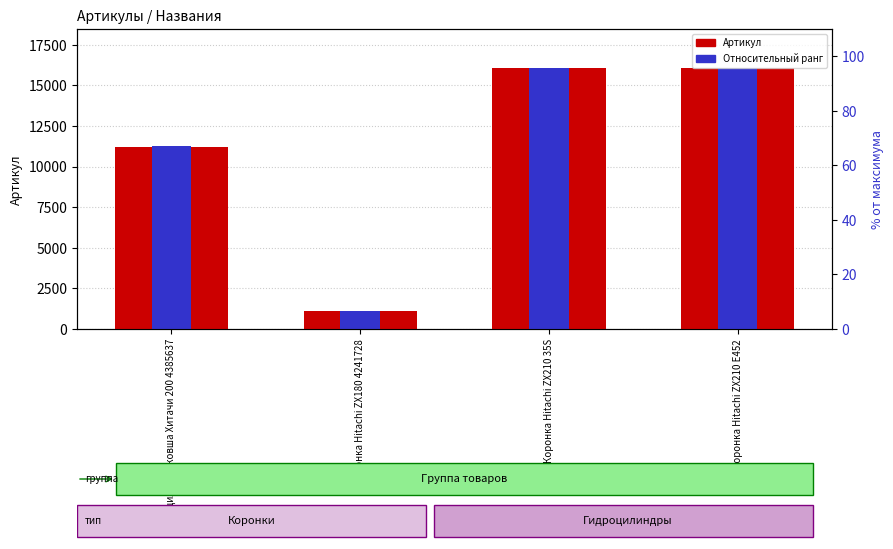

How many data points does each series have?

4